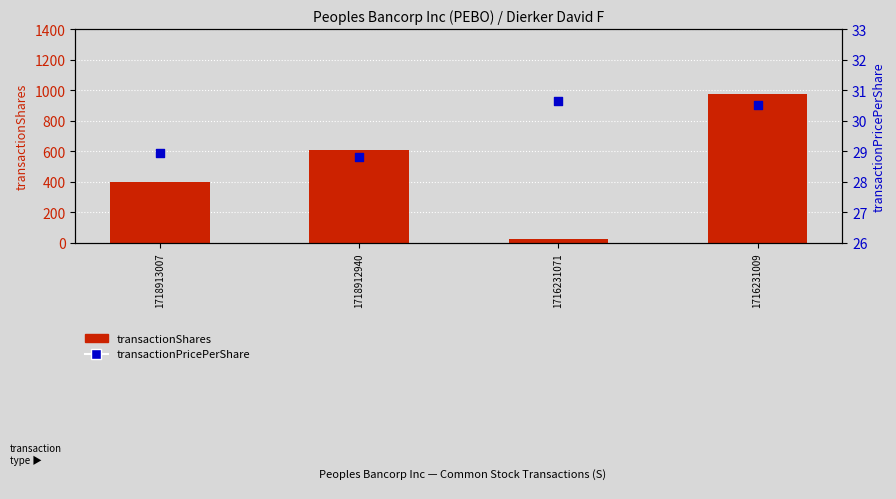

What is the total value across all series at 1716231009?

1007.5